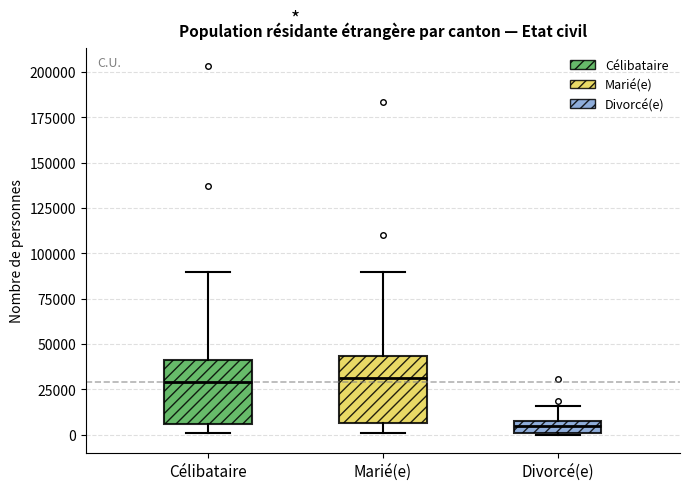

Where does the median line of the box for Divorcé(e) sit on the y-axis? The values are not printed on the chart, so give them approximately, as read against the axis.

5000